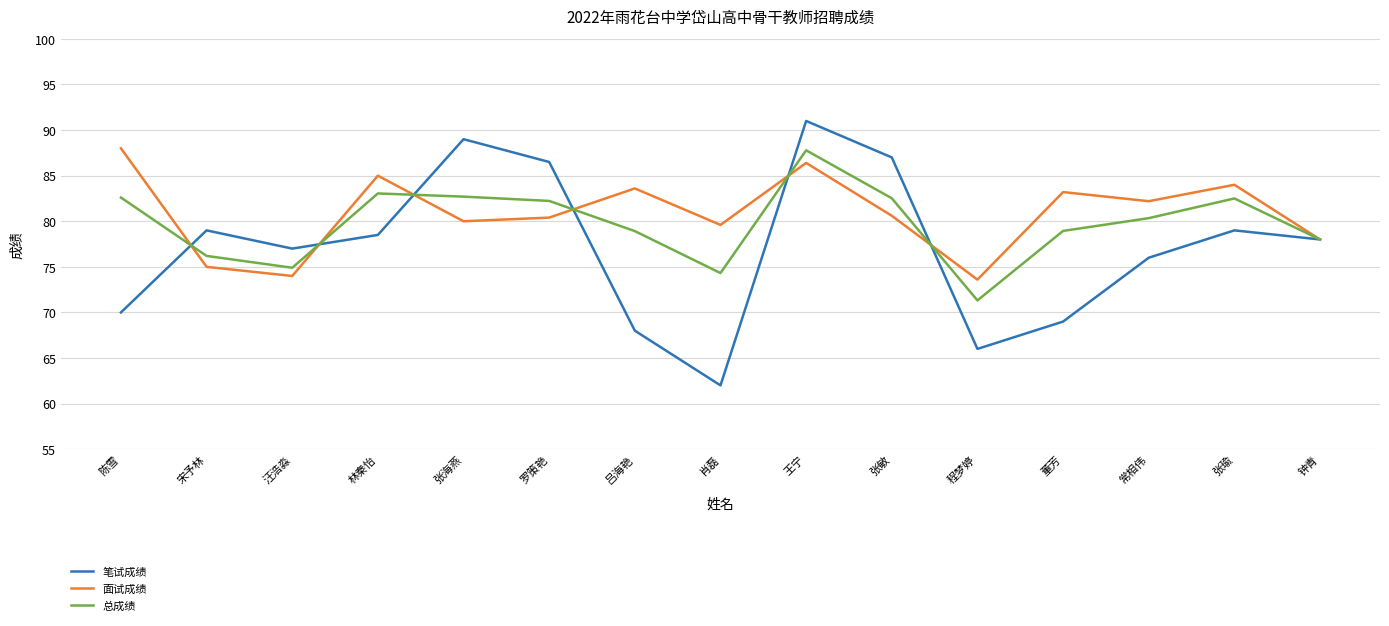

The value of 面试成绩 at 常相伟 is 82.2. True or false?

True